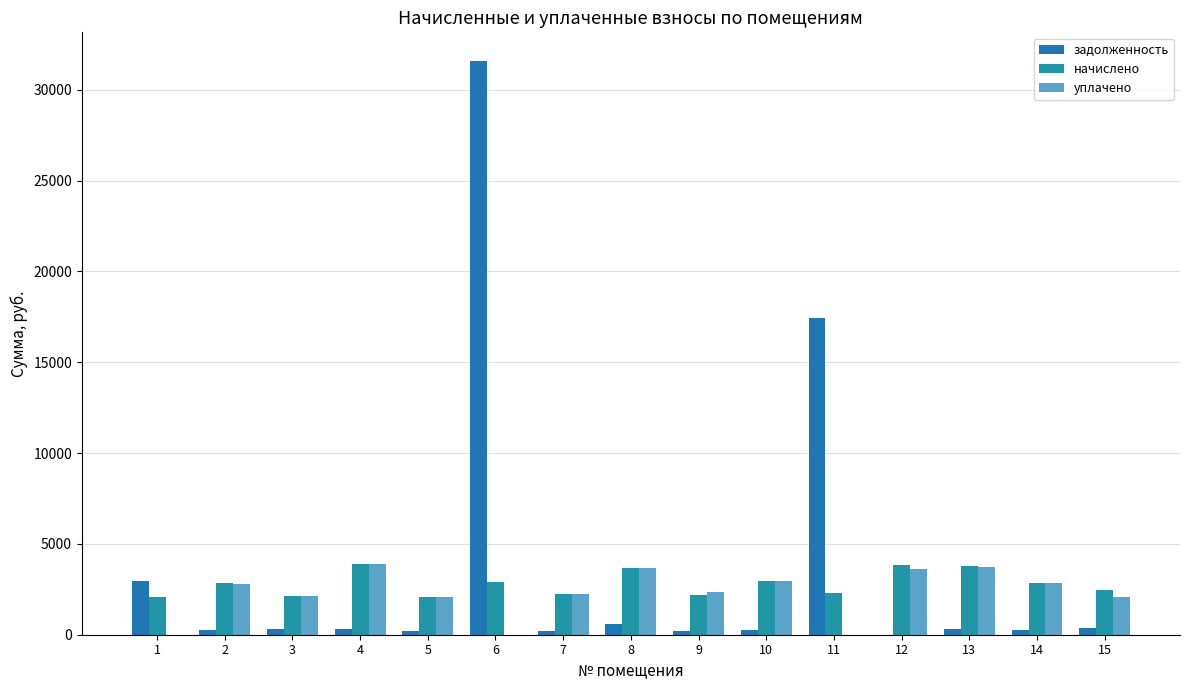

What is the difference between the highest and lowest values at 13?

3460.0